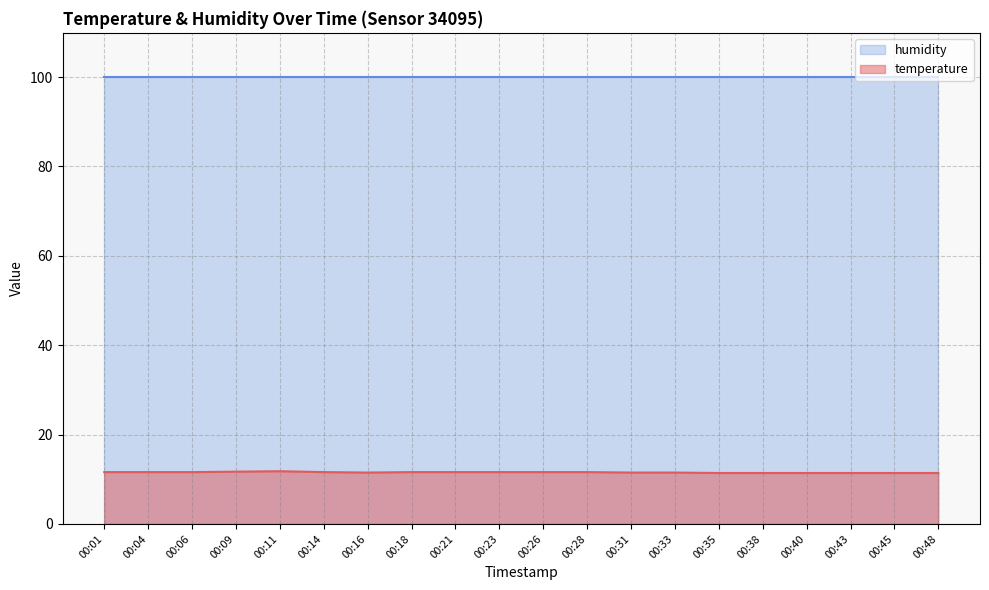

How many lines are shown in the chart?

2